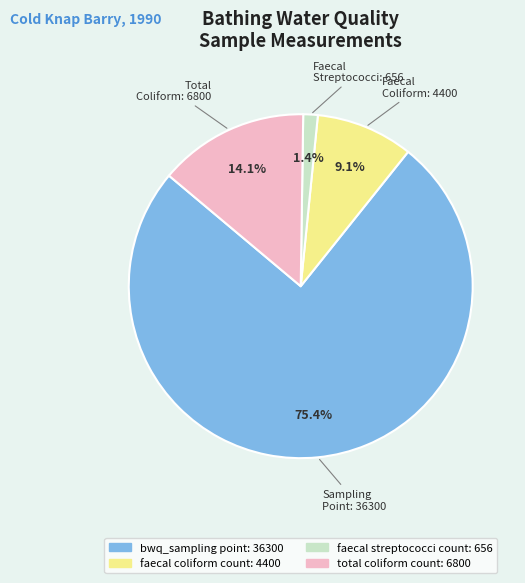

Between total coliform count: 6800 and bwq_sampling point: 36300, which is larger?

bwq_sampling point: 36300